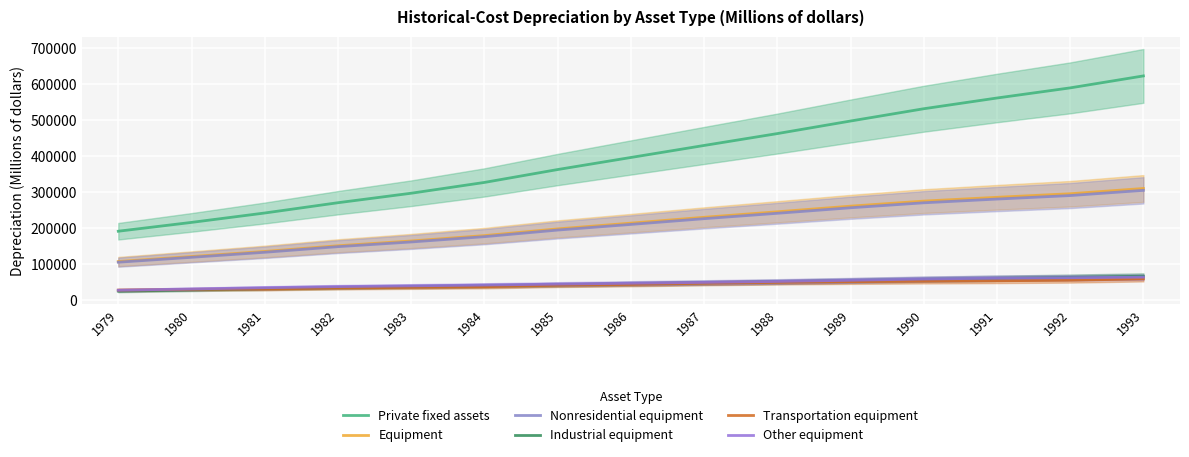

What is the smallest value displayed?

25124